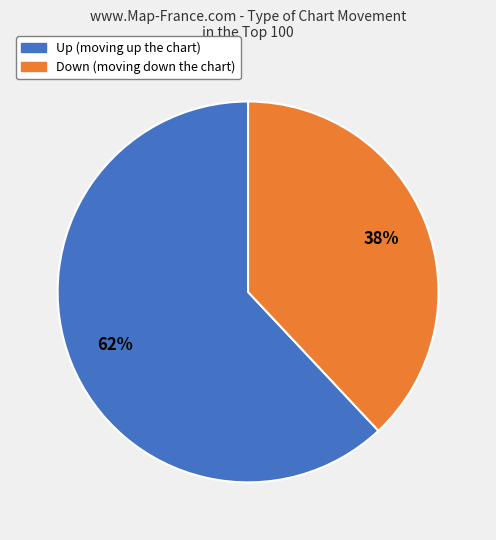

To the nearest percent, what is the average slice percentage?

50%